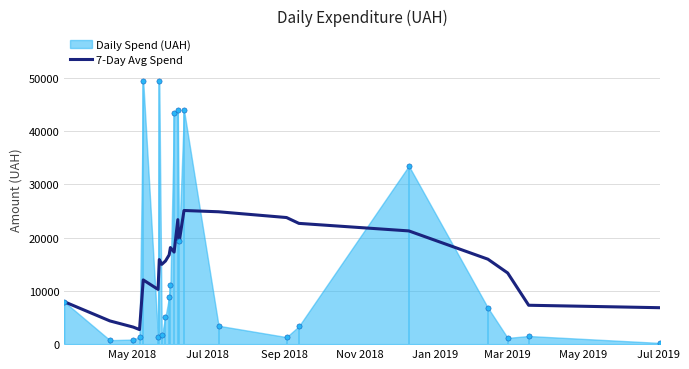

What is the maximum value for 7-Day Avg Spend?

25067.5